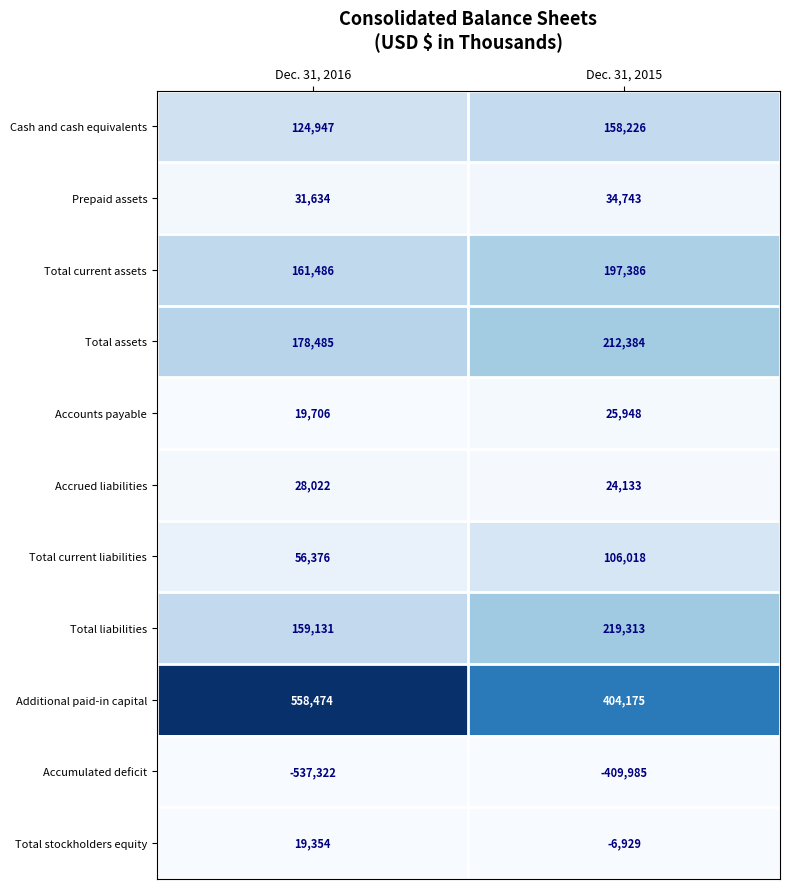

Reading right to left, extract all data points from this chart.

Cash and cash equivalents: Dec. 31, 2015=158226	Dec. 31, 2016=124947
Prepaid assets: Dec. 31, 2015=34743	Dec. 31, 2016=31634
Total current assets: Dec. 31, 2015=197386	Dec. 31, 2016=161486
Total assets: Dec. 31, 2015=212384	Dec. 31, 2016=178485
Accounts payable: Dec. 31, 2015=25948	Dec. 31, 2016=19706
Accrued liabilities: Dec. 31, 2015=24133	Dec. 31, 2016=28022
Total current liabilities: Dec. 31, 2015=106018	Dec. 31, 2016=56376
Total liabilities: Dec. 31, 2015=219313	Dec. 31, 2016=159131
Additional paid-in capital: Dec. 31, 2015=404175	Dec. 31, 2016=558474
Accumulated deficit: Dec. 31, 2015=-409985	Dec. 31, 2016=-537322
Total stockholders equity: Dec. 31, 2015=-6929	Dec. 31, 2016=19354